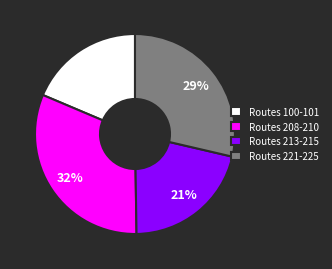

What percentage is the Routes 208-210 slice, to the nearest percent?

32%